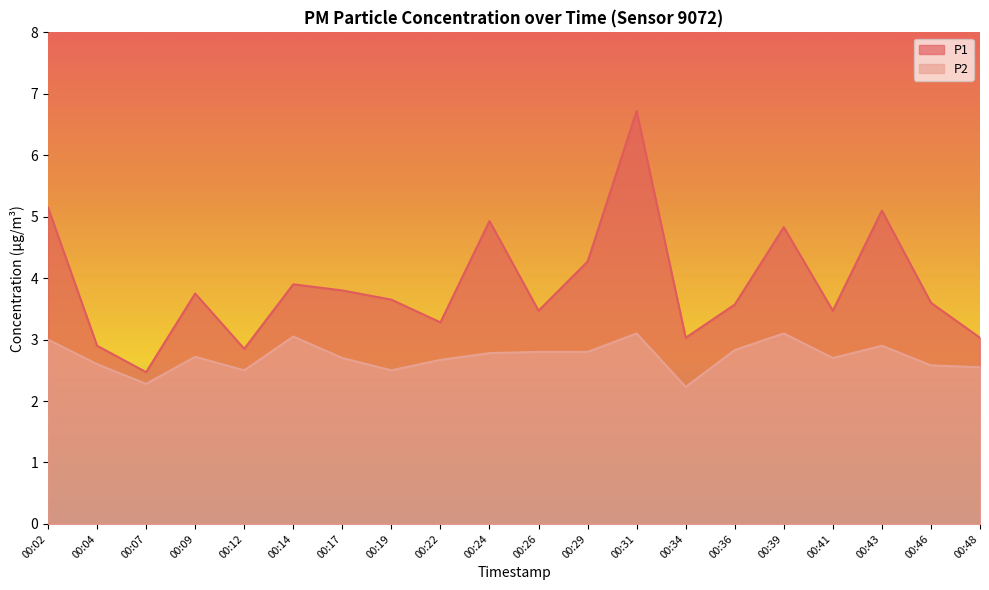

At which label is P2 closest to 2?

00:34